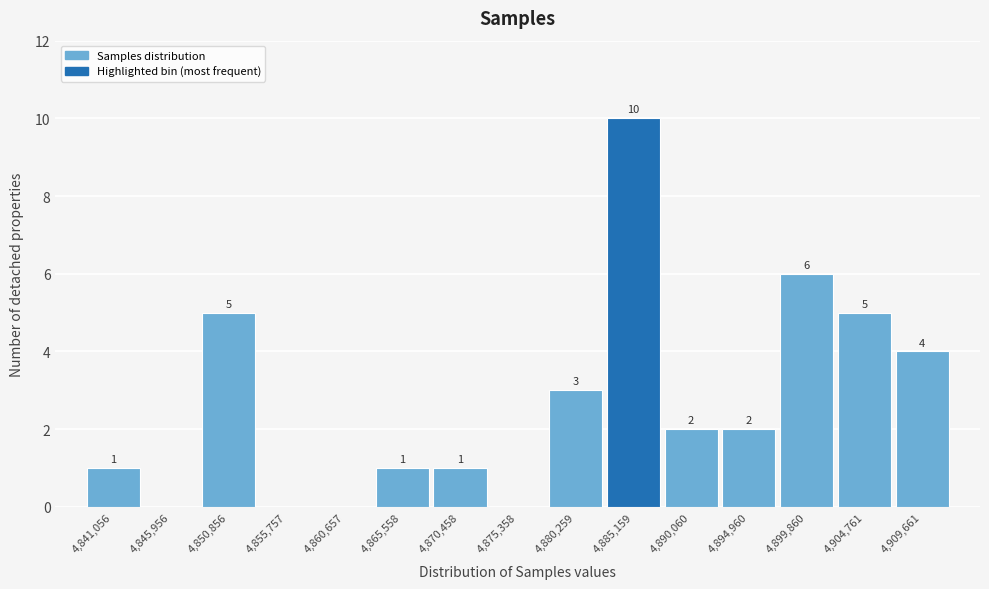

Reading right to left, transcribe all the data shown in this chart.

4,909,661=4	4,904,761=5	4,899,860=6	4,894,960=2	4,890,060=2	4,885,159=10	4,880,259=3	4,875,358=0	4,870,458=1	4,865,558=1	4,860,657=0	4,855,757=0	4,850,856=5	4,845,956=0	4,841,056=1